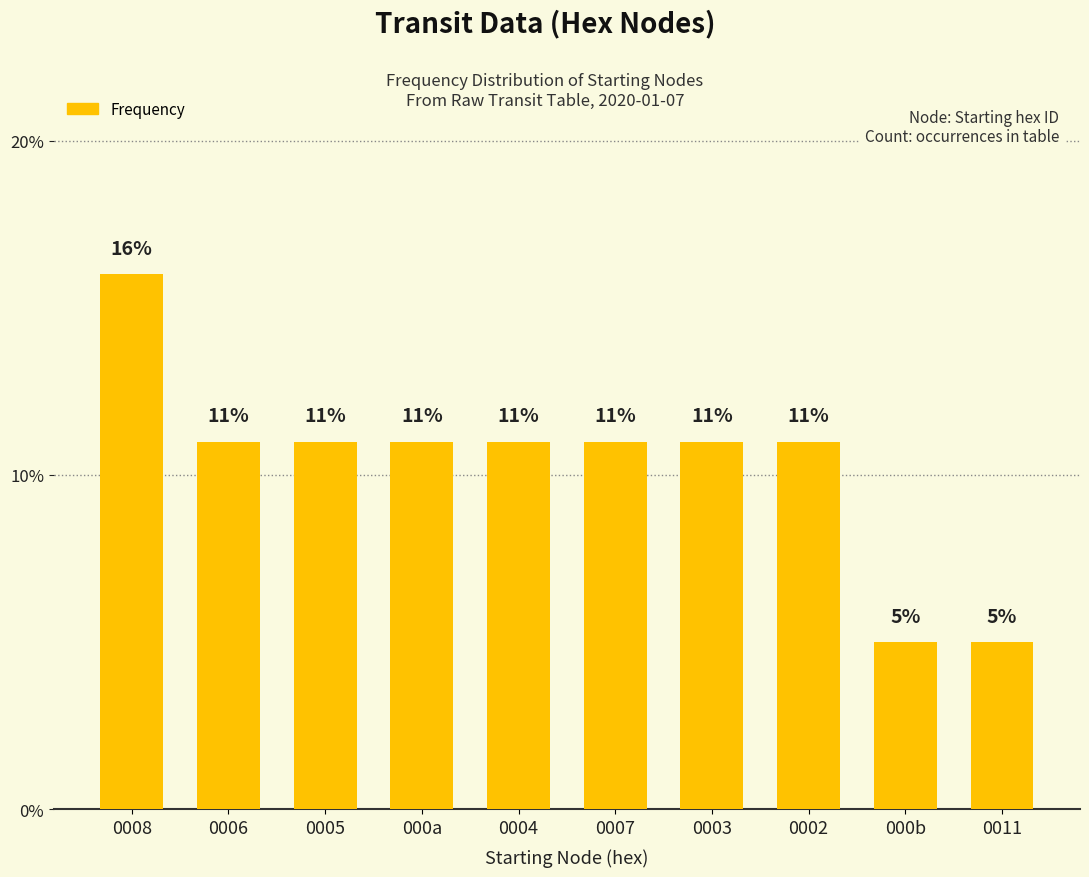

What is the label of the 4th bar from the left?

000a